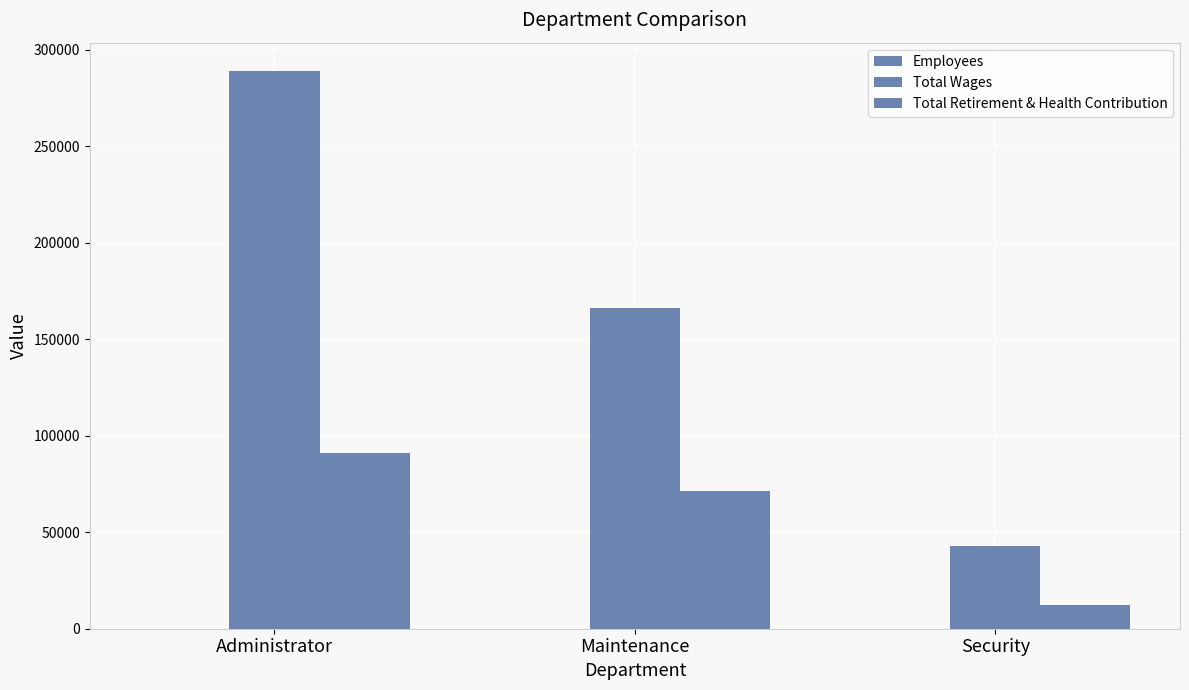

At how many categories does at least one series exceed 273593?

1